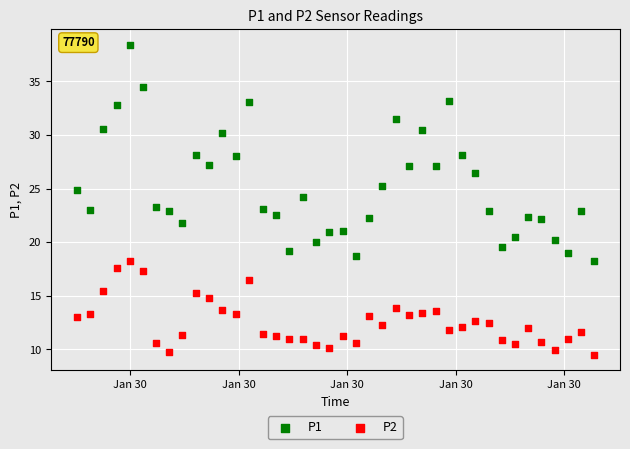

Which series contains the highest Y value?

P1